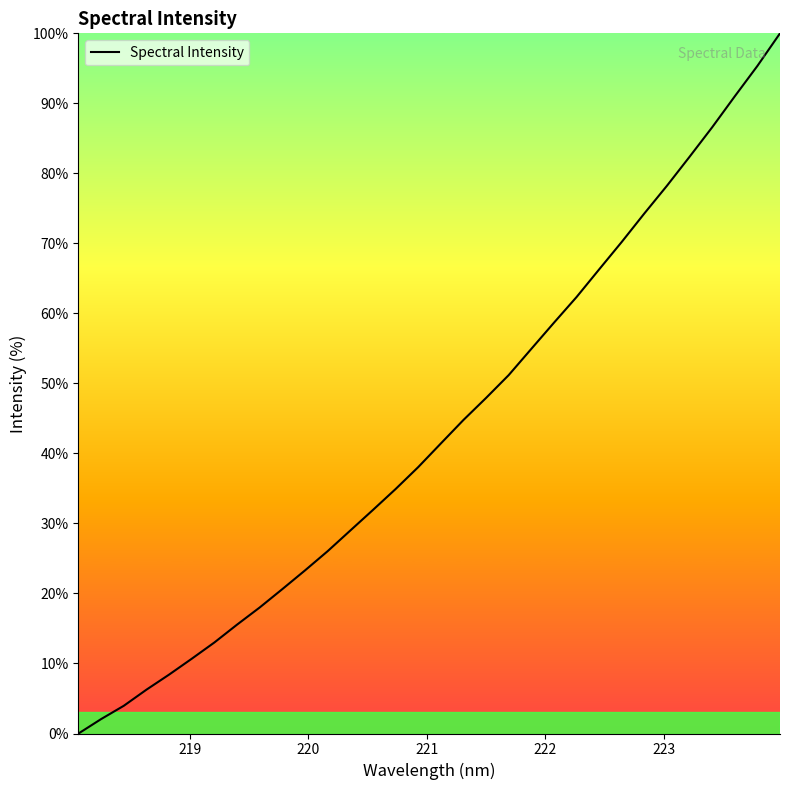

What is the difference between the maximum and second lowest values?

97.9